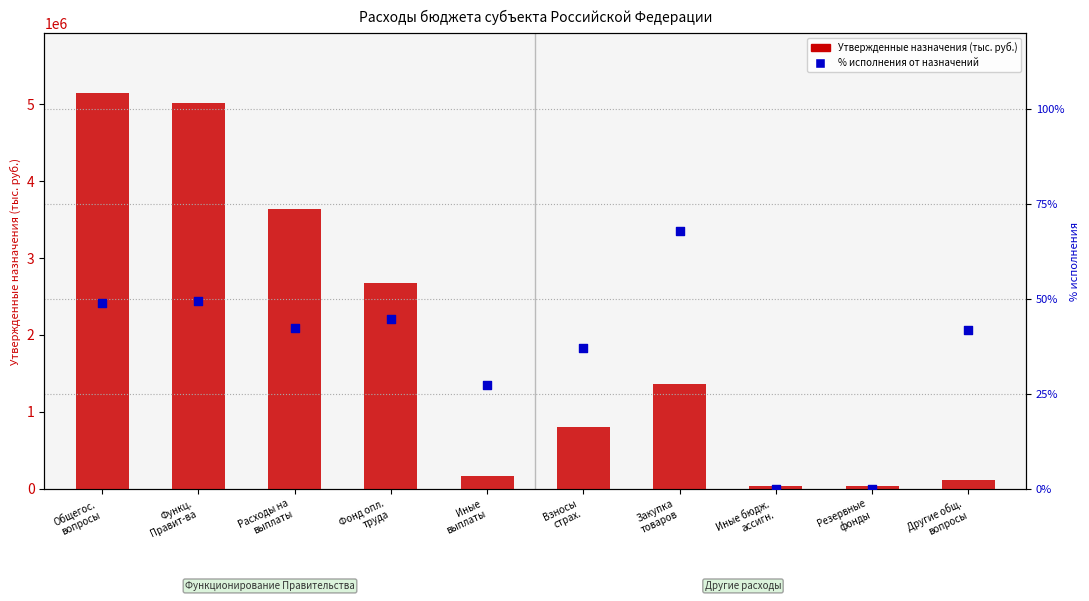

At how many categories does at least one series exceed 1115667?

5